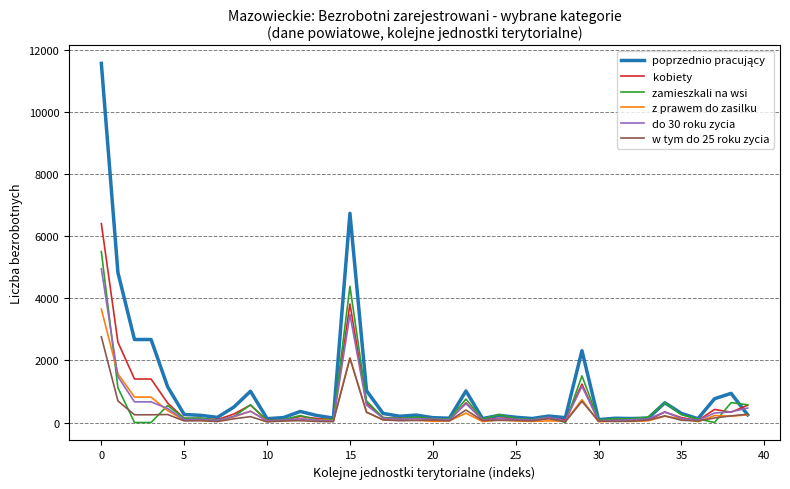

What is the maximum value for z prawem do zasilku?

3656